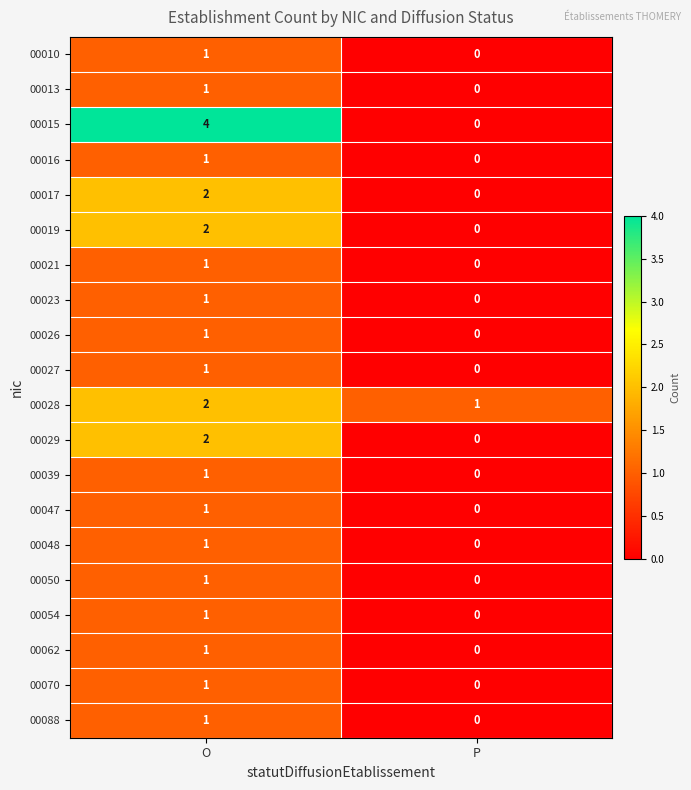

What is the difference between the 00015 values at O and P?

4